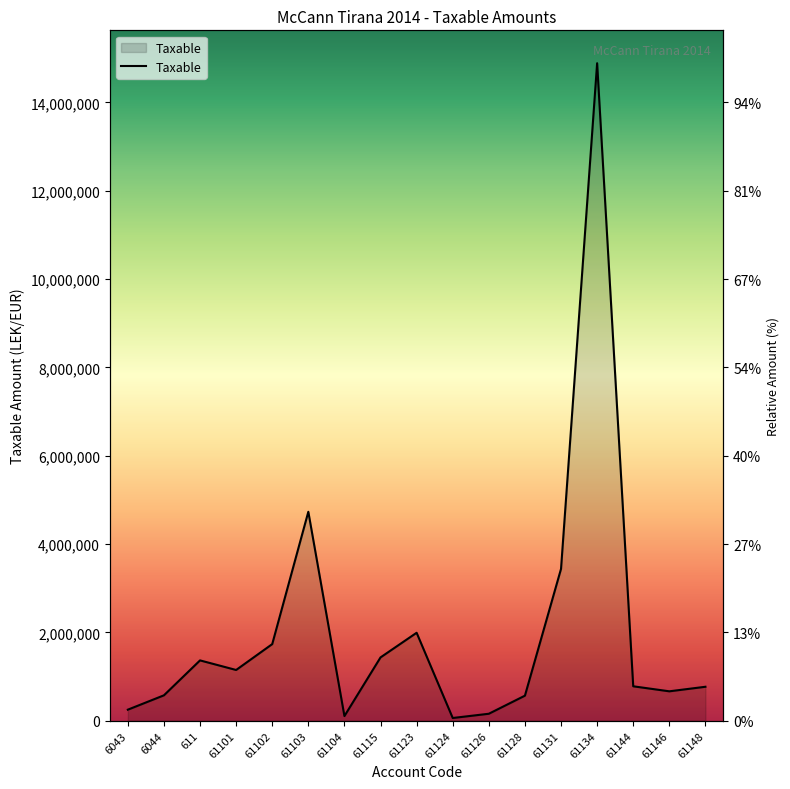

What is the approximate value at 6043?

250227.1